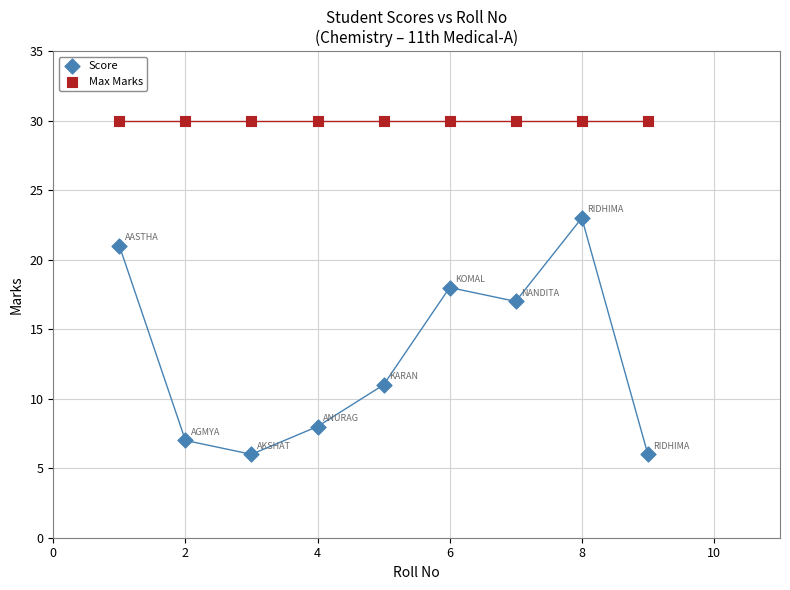

What are all the series names shown in the legend?

Score, Max Marks